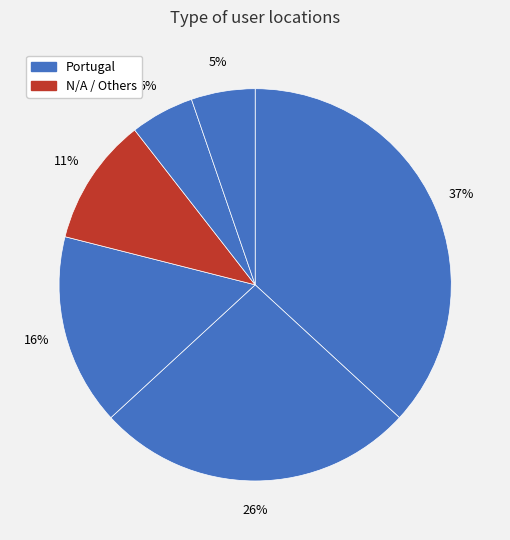

Count the number of slices in the pie.

6